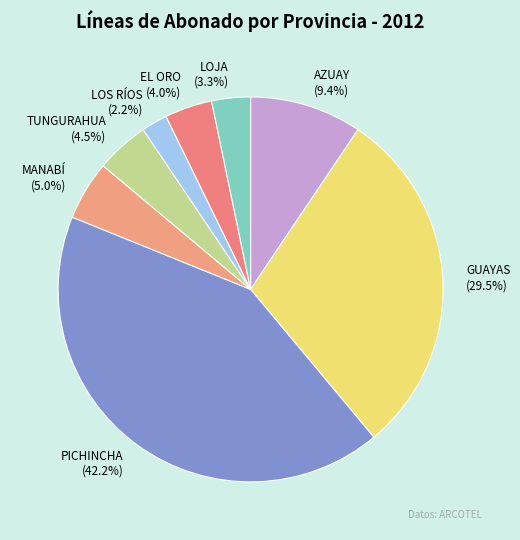

How many segments does this pie chart have?

8